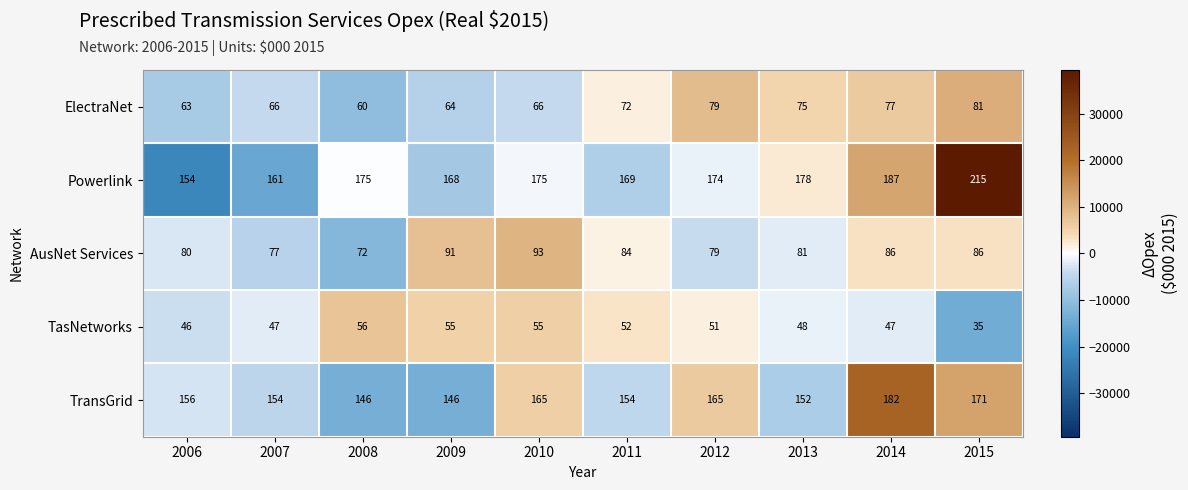

How many data points does each series have?

10